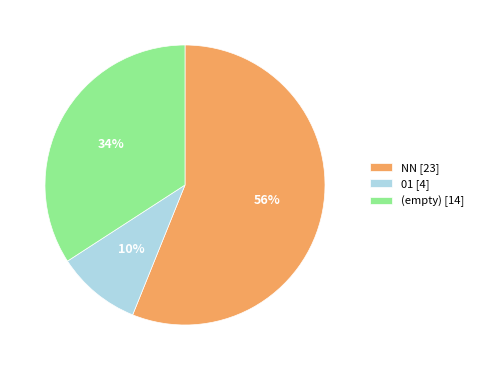

How many segments does this pie chart have?

3